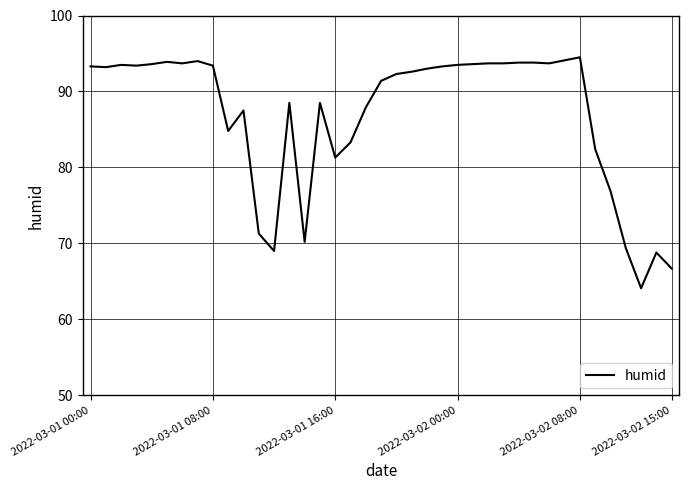

What is the smallest value displayed?

64.1